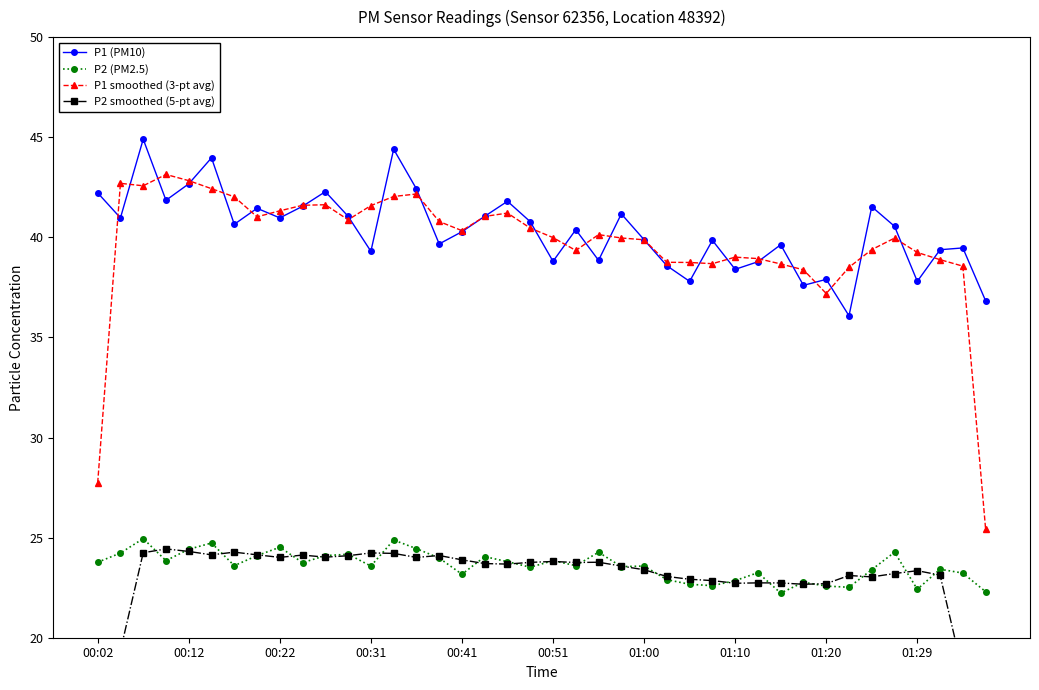

True or false: P2 (PM2.5) and P1 smoothed (3-pt avg) cross at least once.

False